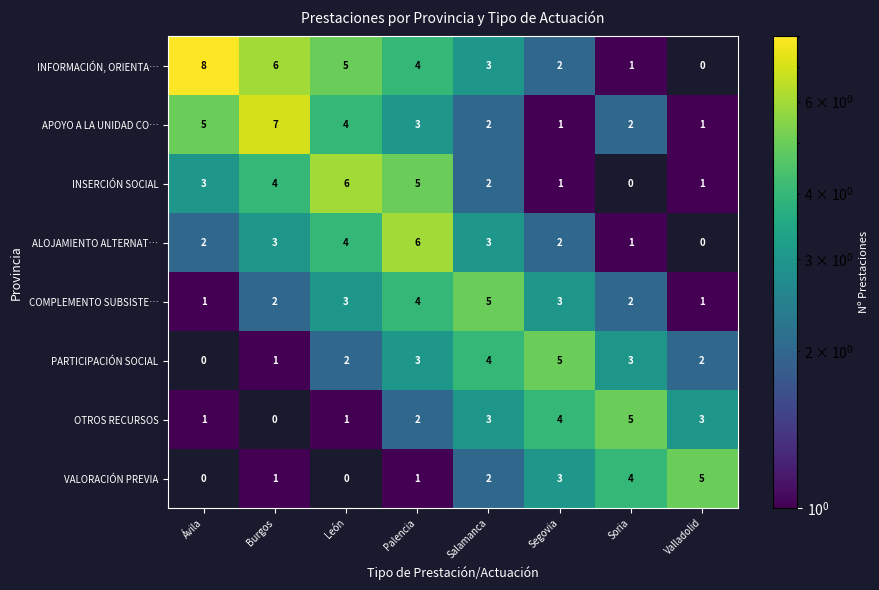

The VALORACIÓN PREVIA series shows 3 at Valladolid. True or false?

False